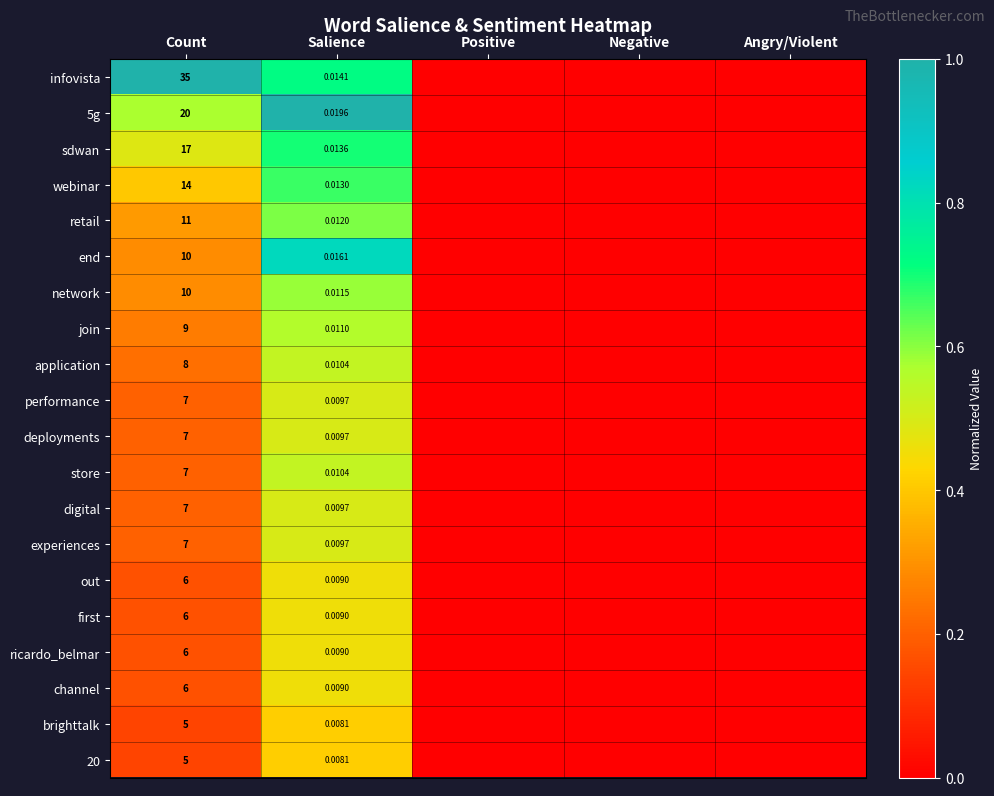

What is the approximate value of brighttalk at Salience?

0.4